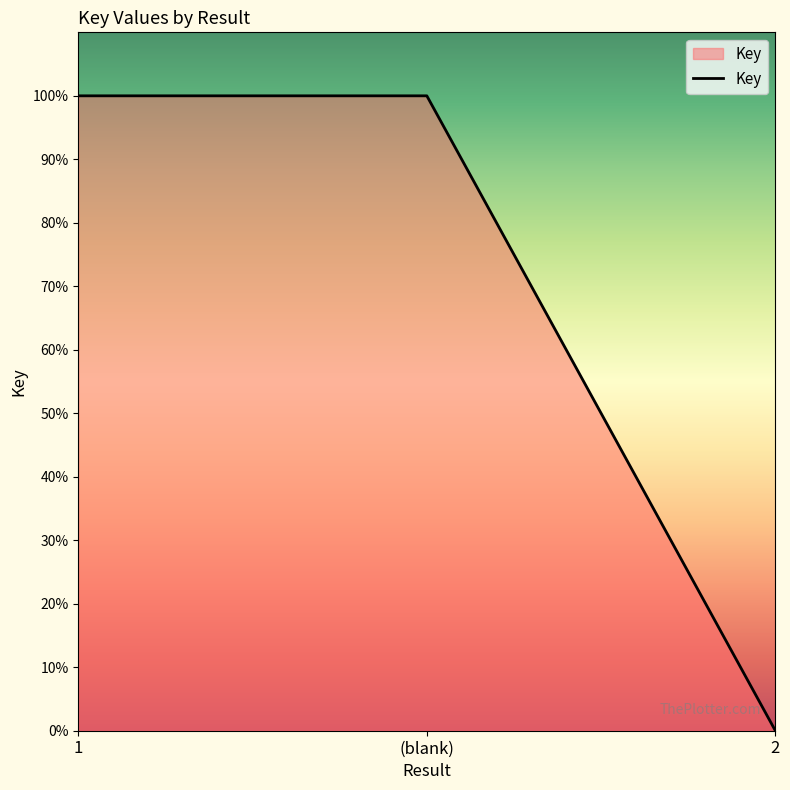

Is it true that the value at 1 is 38?

False